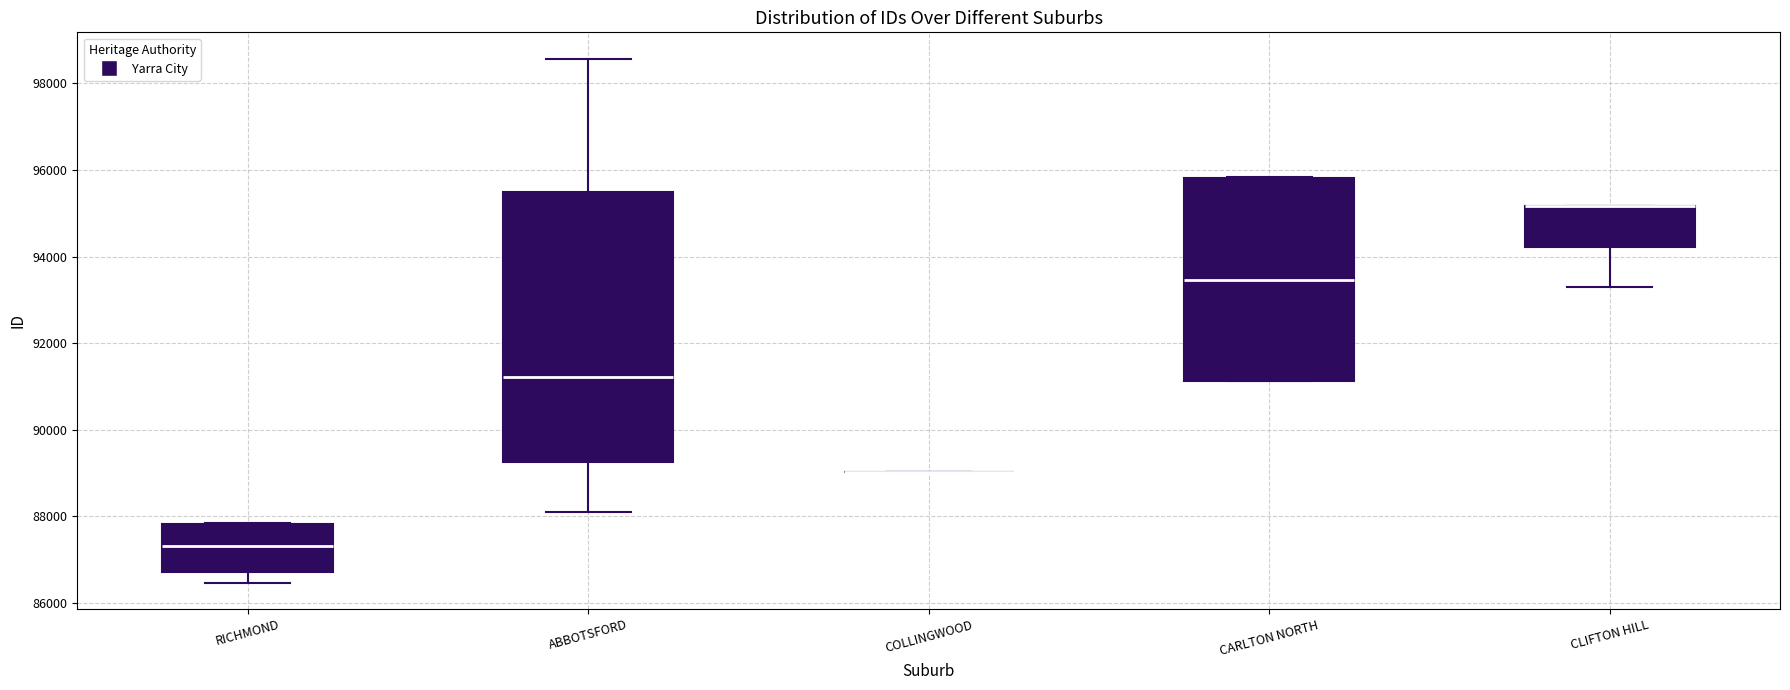

Which box is the tallest, from its lower edge to its upper edge?

ABBOTSFORD